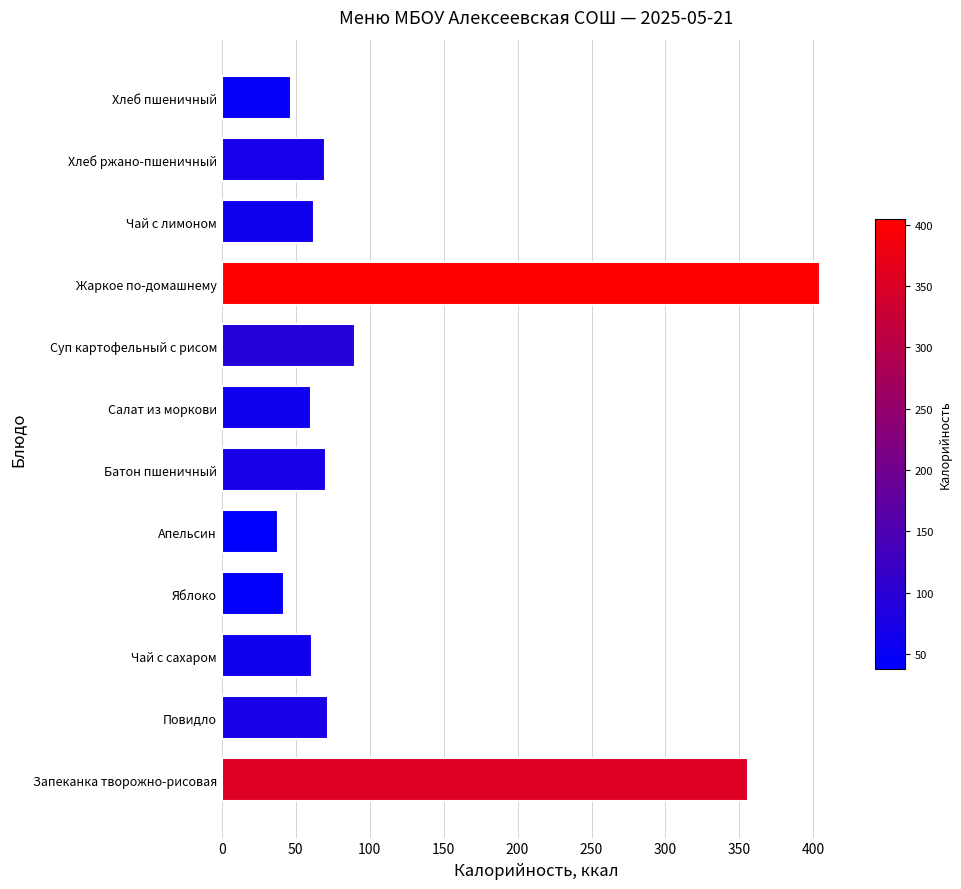

At which category does the chart reach its peak across all series?

Жаркое по-домашнему